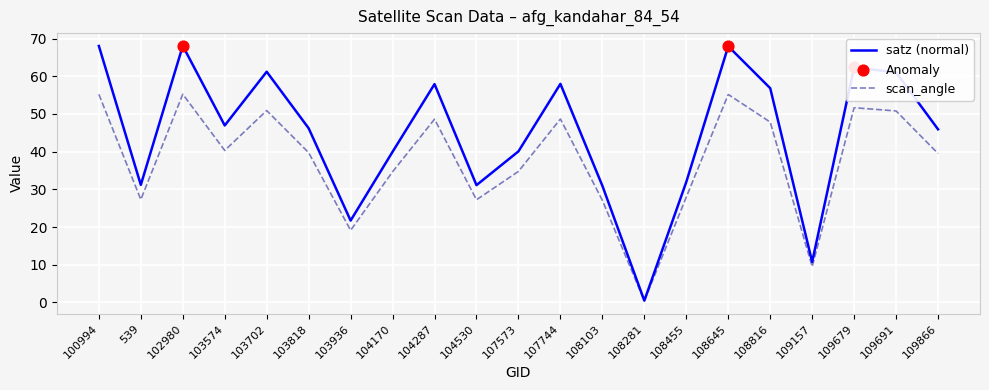

Which series has the widest spread of values?

satz (normal)